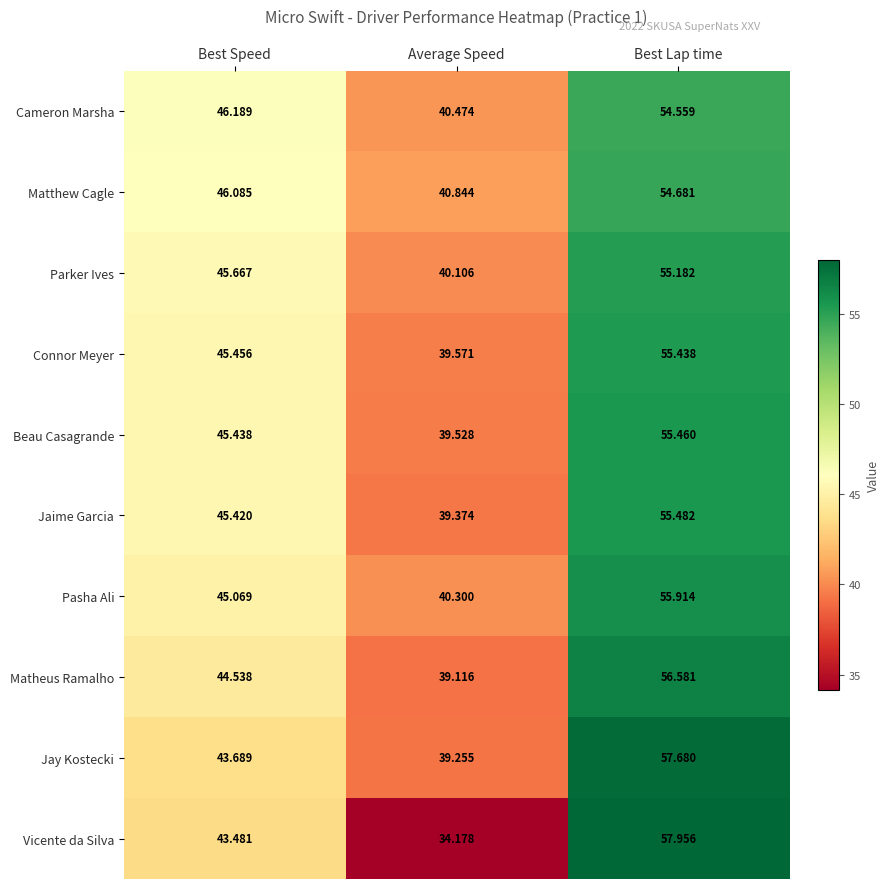

Which series has the widest spread of values?

Vicente da Silva